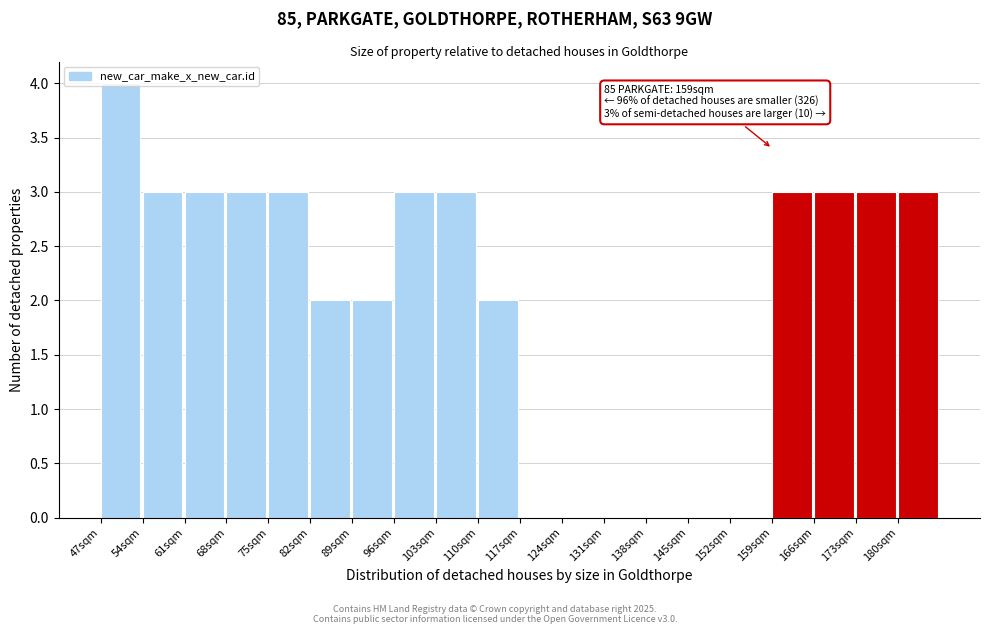

Which range on the x-axis has the tallest bar?

47 to 54